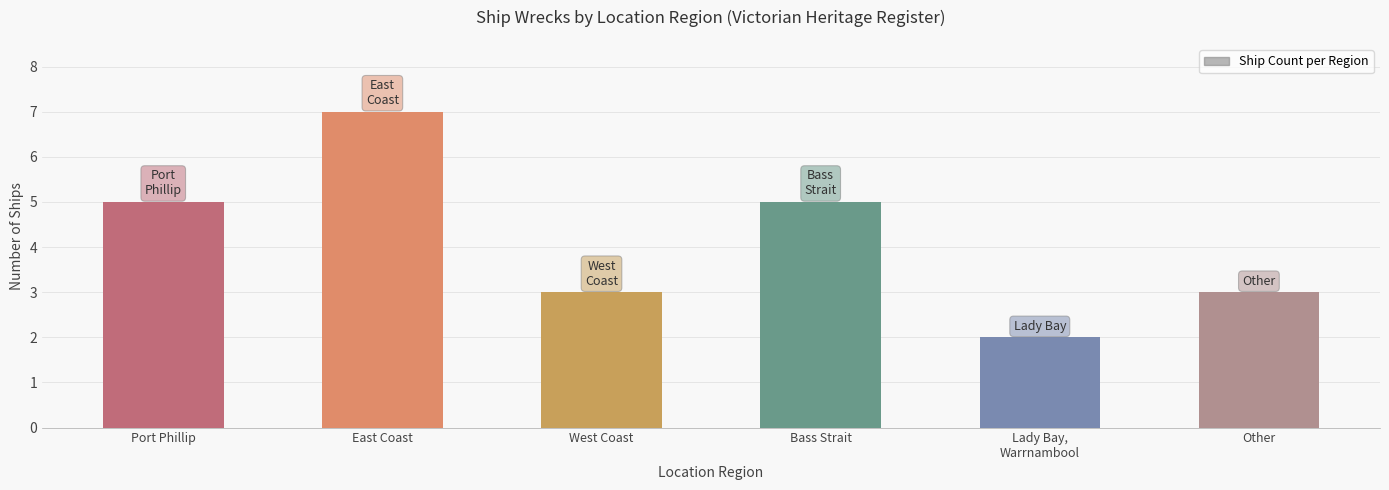

What is the label of the 1st bar from the left?

Port Phillip